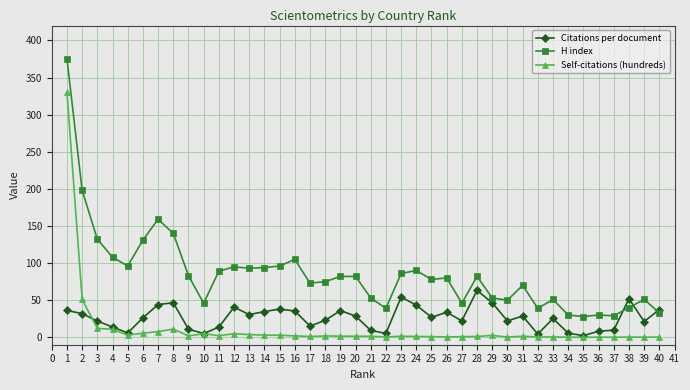

At which category does Citations per document reach its first local valley?

5